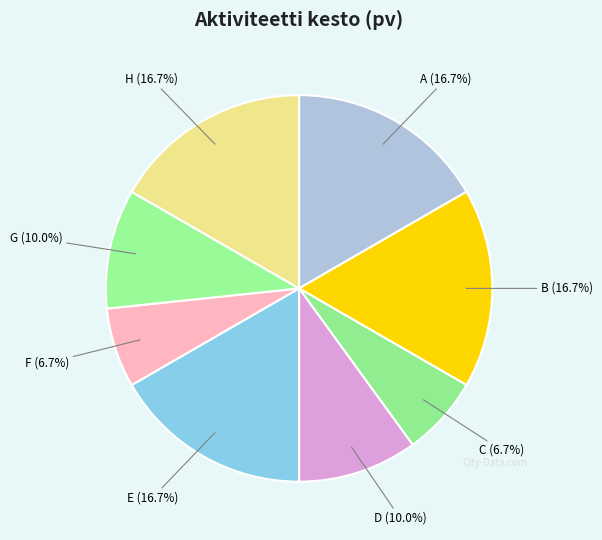

Which has a higher value, B or C?

B